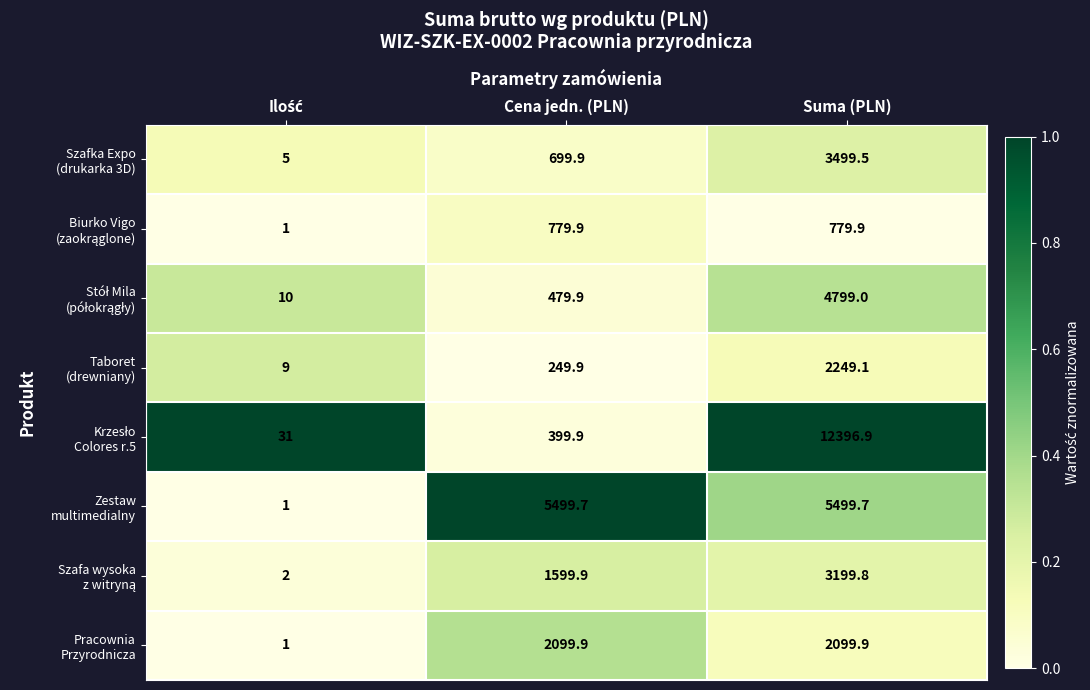

Which category has the highest value across all series?

Suma (PLN)